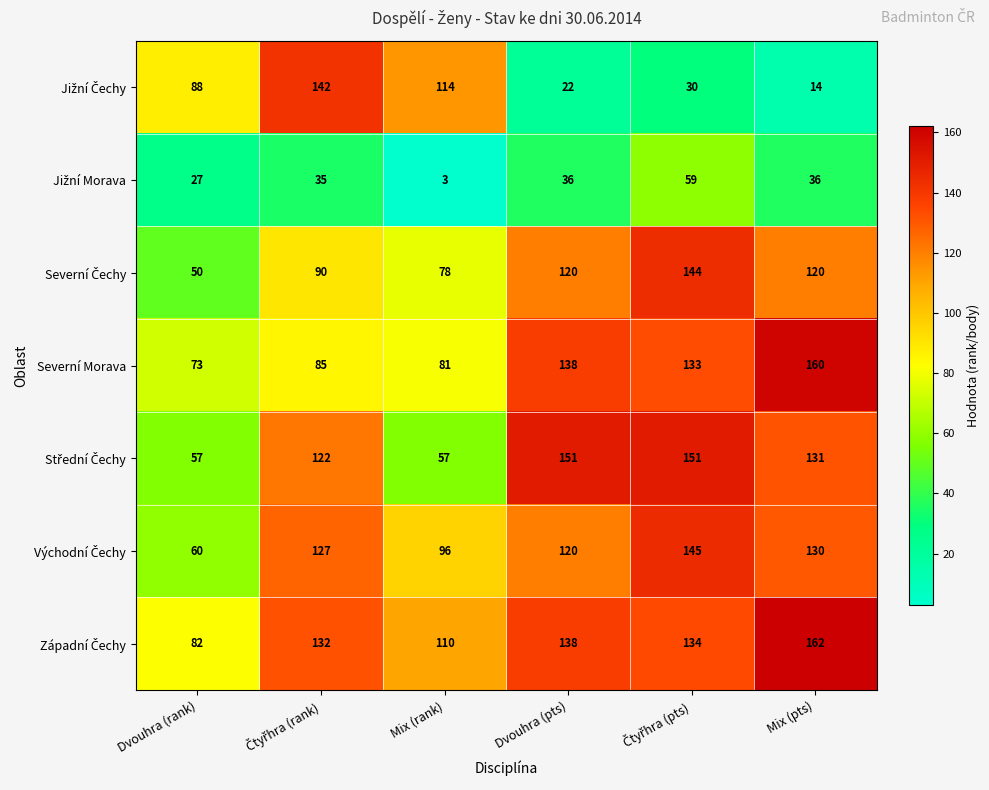

What is the difference between the maximum and minimum values in the Severní Morava series?

87